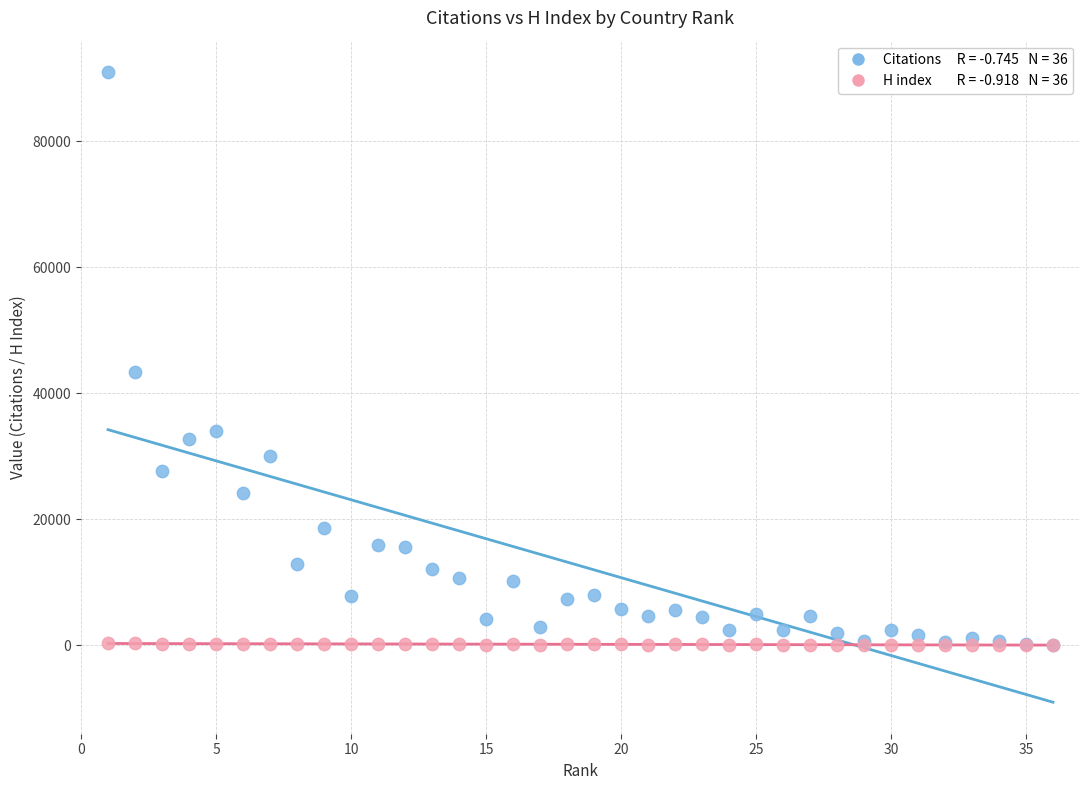

Across all series, what Y value is closest to 45508?

43450